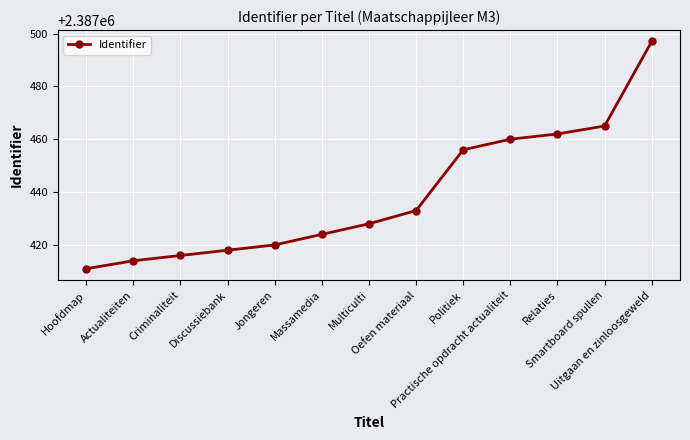

Does the chart have visible grid lines?

Yes